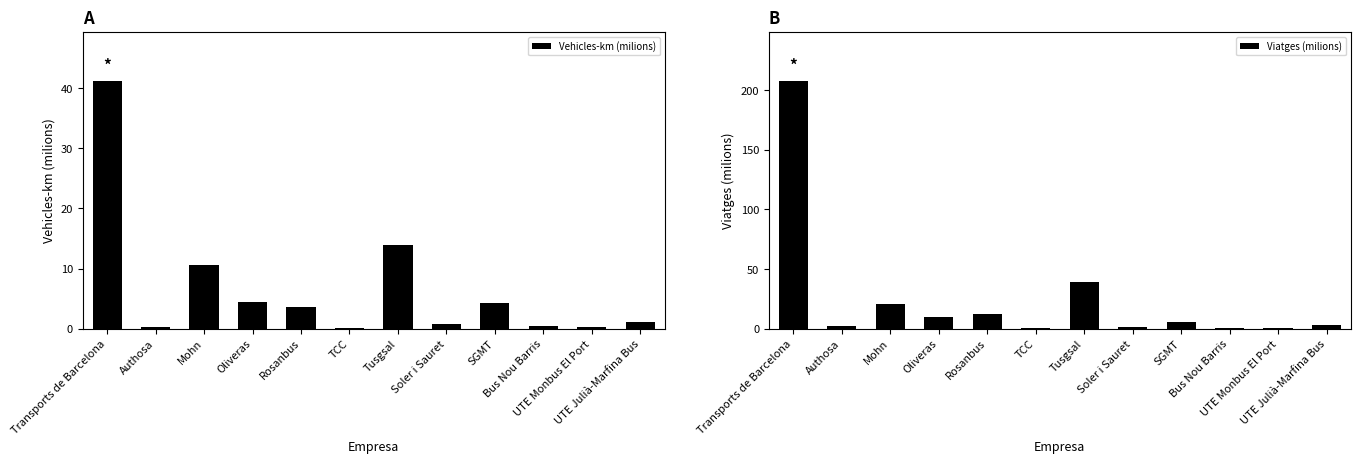

What is the sum of the Viatges (milions) values at Authosa and Rosanbus?

14.8